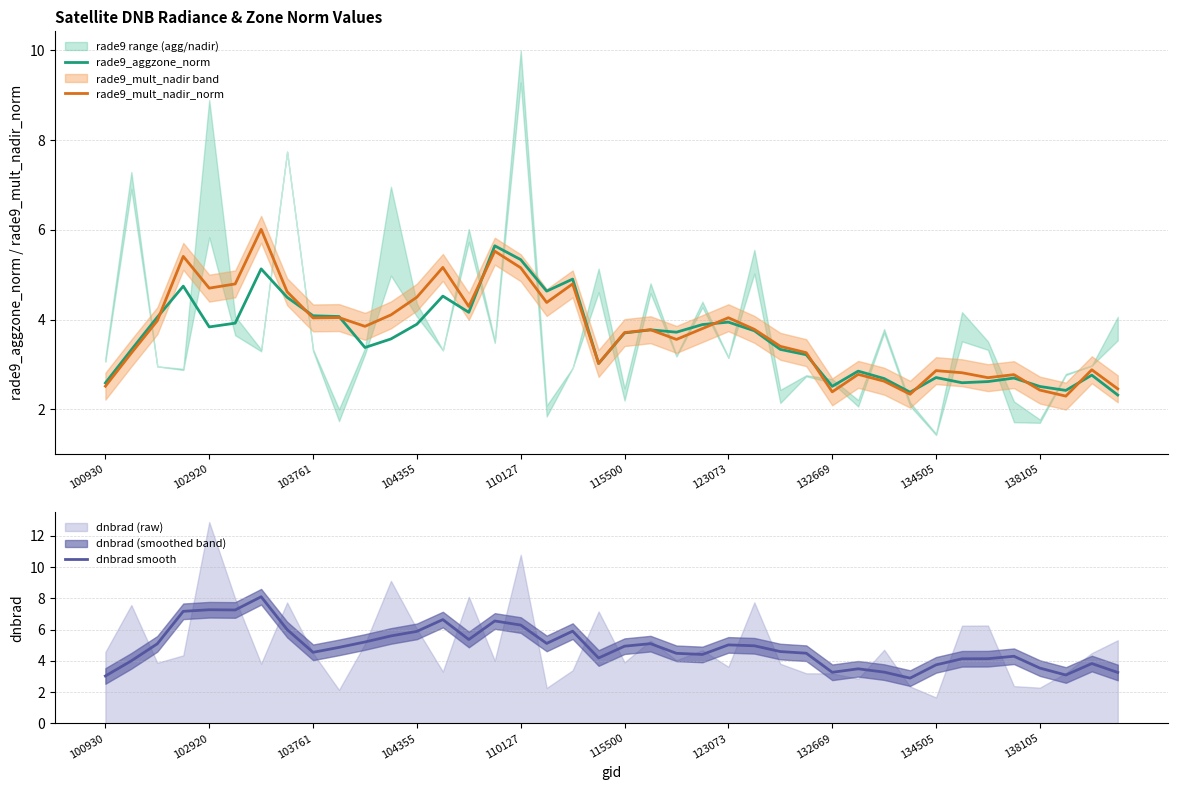

The value of rade9_aggzone_norm at 110127 is 3.4. True or false?

False